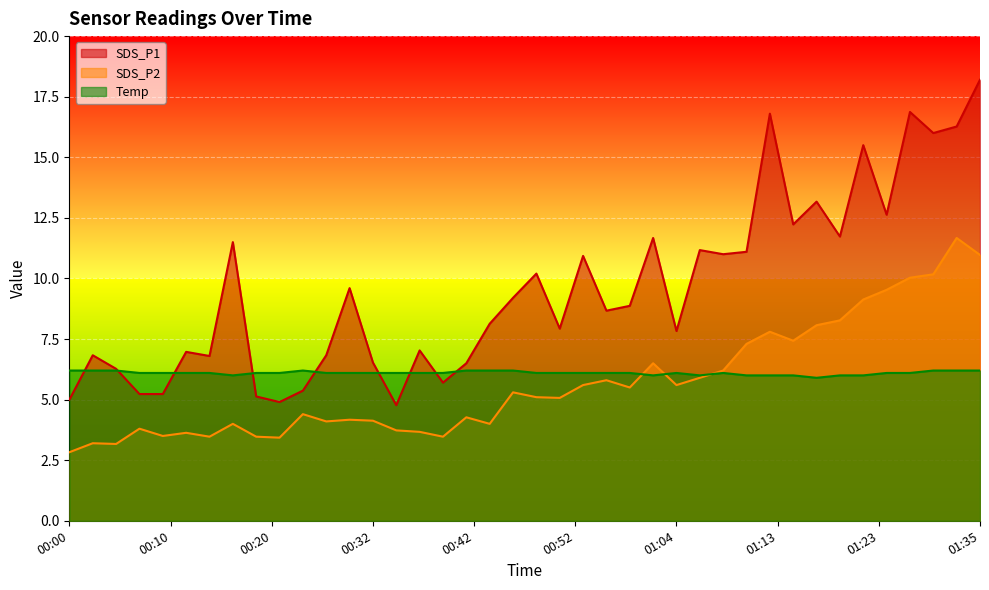

Is it true that SDS_P2 equals 9.0 at 01:04?

False